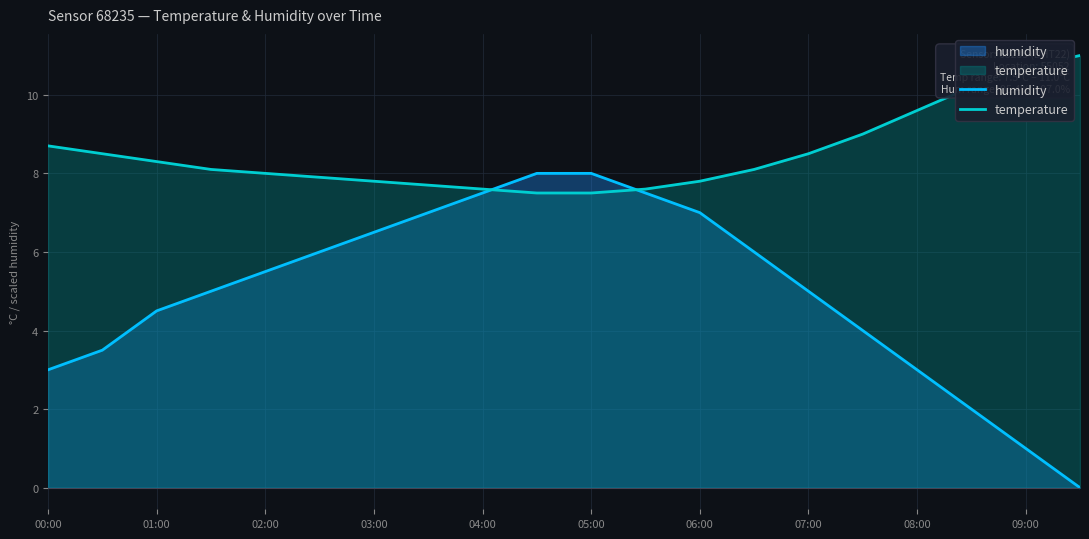

Is it true that humidity equals 4.7 at 08:00?

False